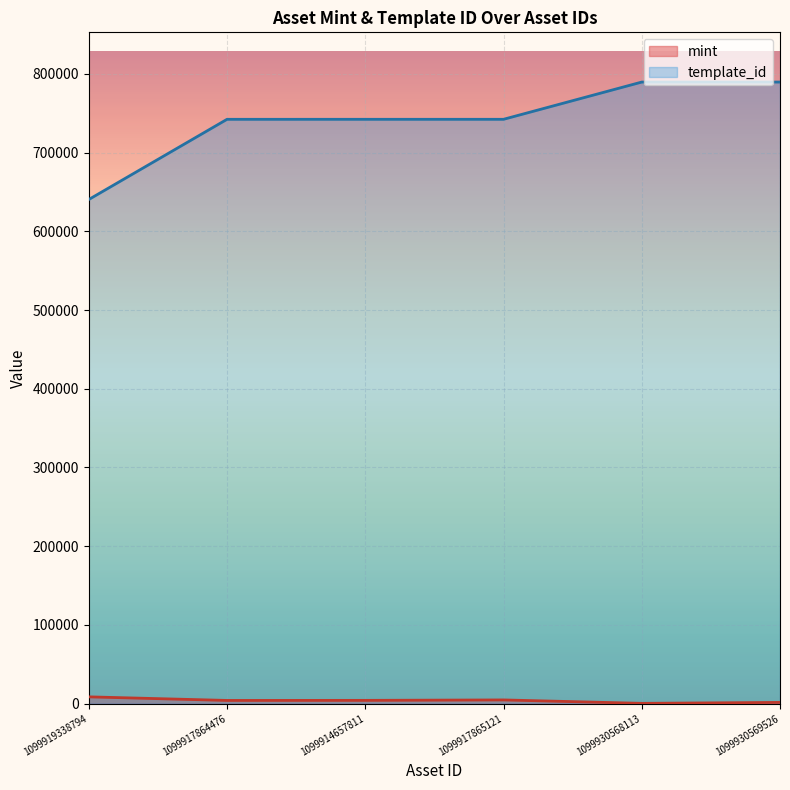

True or false: template_id has a value of 1367455 at 1099930569526.

False